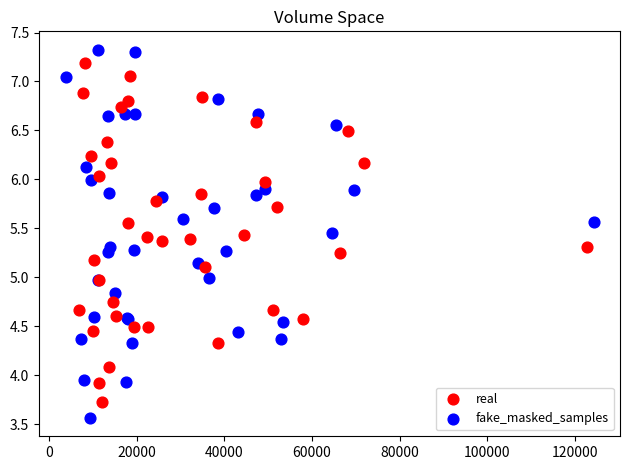

Which series has the widest spread of Y values?

fake_masked_samples